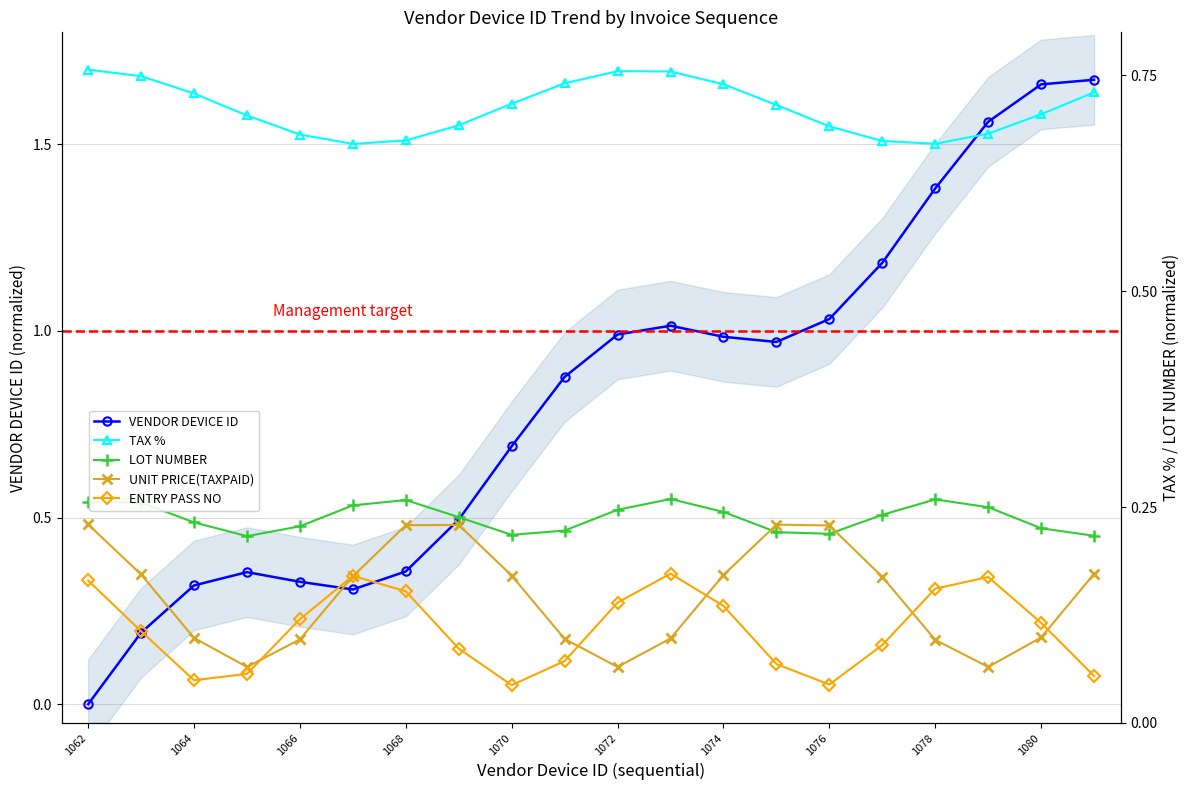

Which label corresponds to the largest value in the chart?

1062